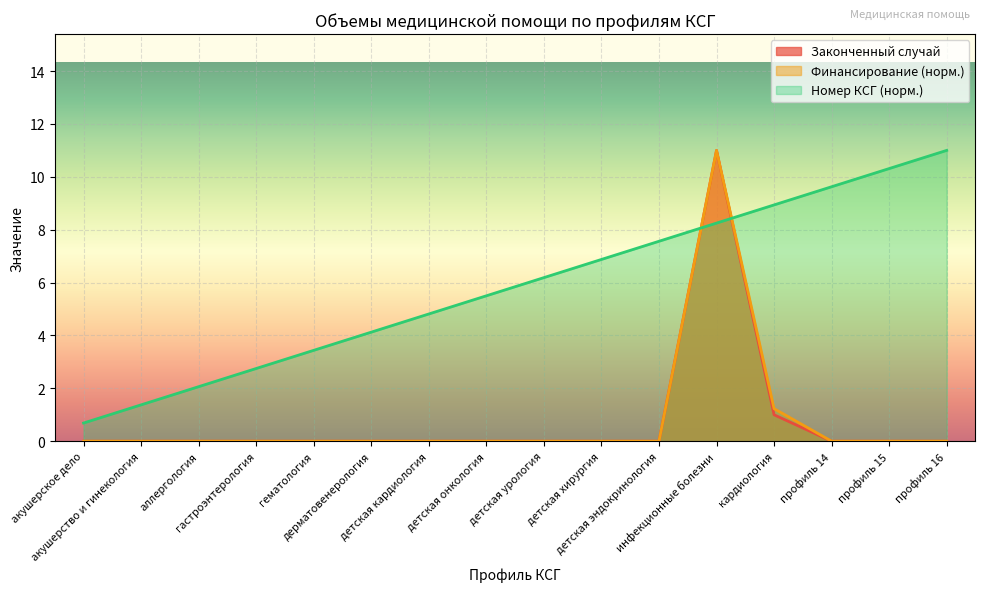

Reading left to right, extract all data points from this chart.

Законченный случай: 0.0	0.0	0.0	0.0	0.0	0.0	0.0	0.0	0.0	0.0	0.0	11.0	1.0	0.0	0.0	0.0
Финансирование, руб.: 0.0	0.0	0.0	0.0	0.0	0.0	0.0	0.0	0.0	0.0	0.0	11.0	1.2	0.0	0.0	0.0
Номер КСГ: 0.7	1.4	2.1	2.8	3.4	4.1	4.8	5.5	6.2	6.9	7.6	8.2	8.9	9.6	10.3	11.0